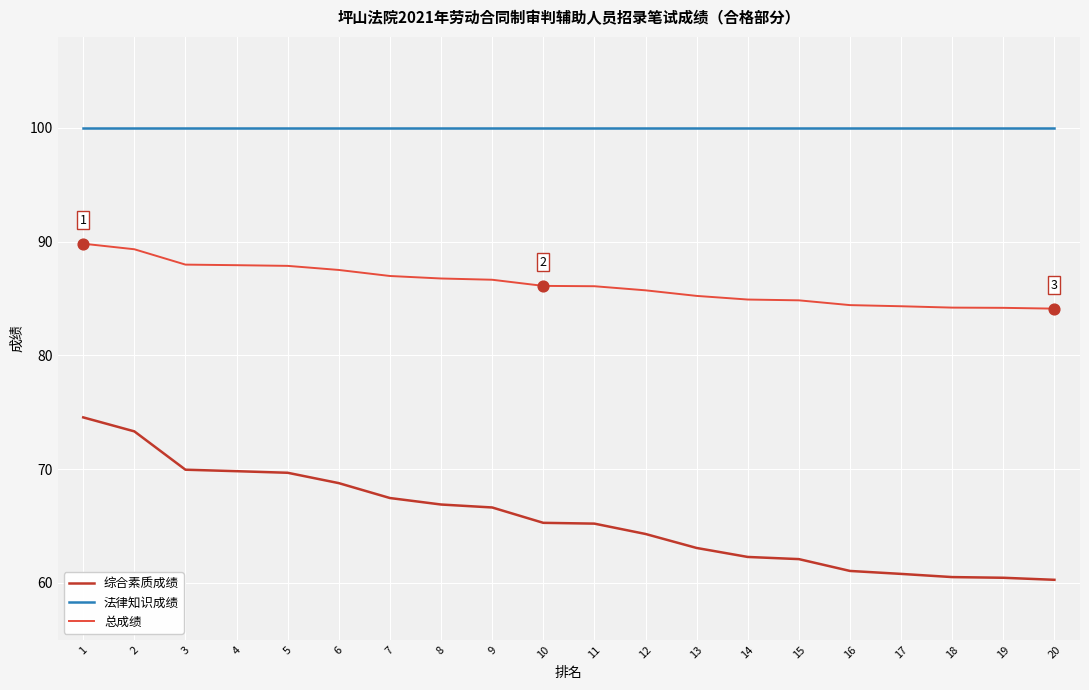

At how many categories does at least one series exceed 72?

20